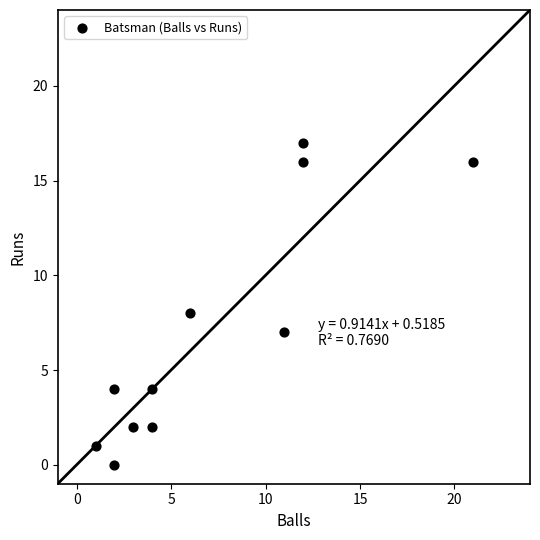

What is the range of X values (max minus min)?

20